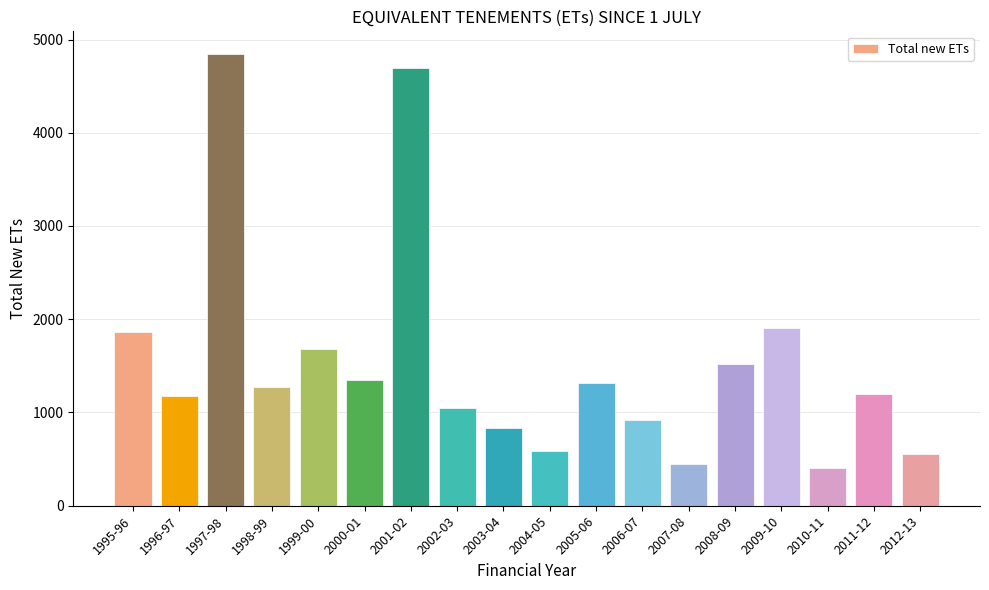

Where does the data first go above 1276?

1995-96